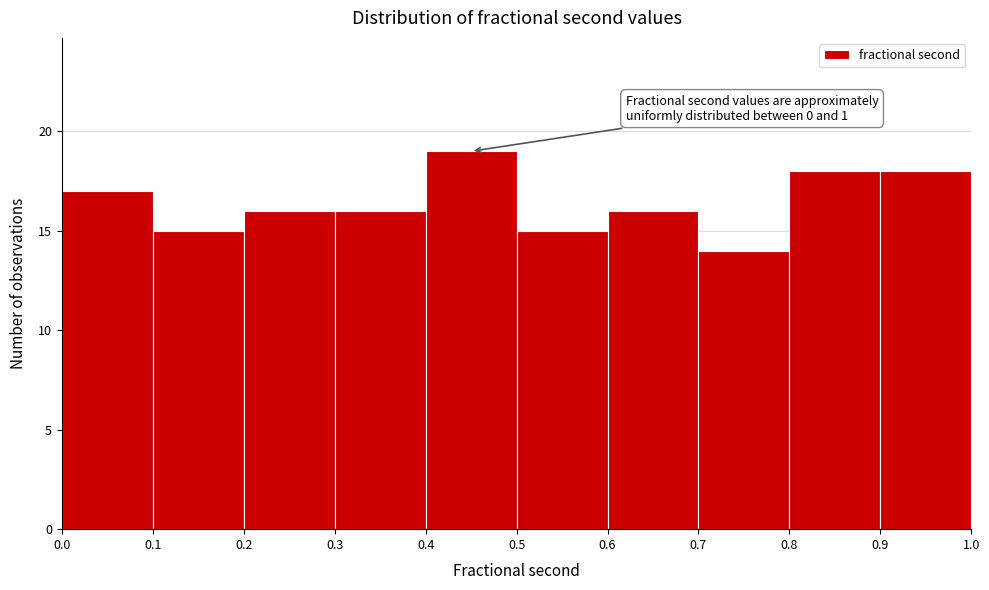

Over which range of the x-axis is the bar tallest?

0.4 to 0.5